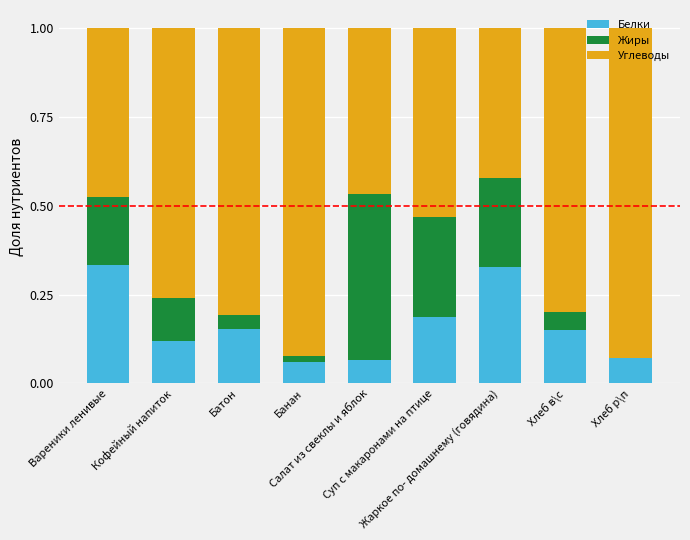

Which series has the largest range (max minus min)?

Углеводы